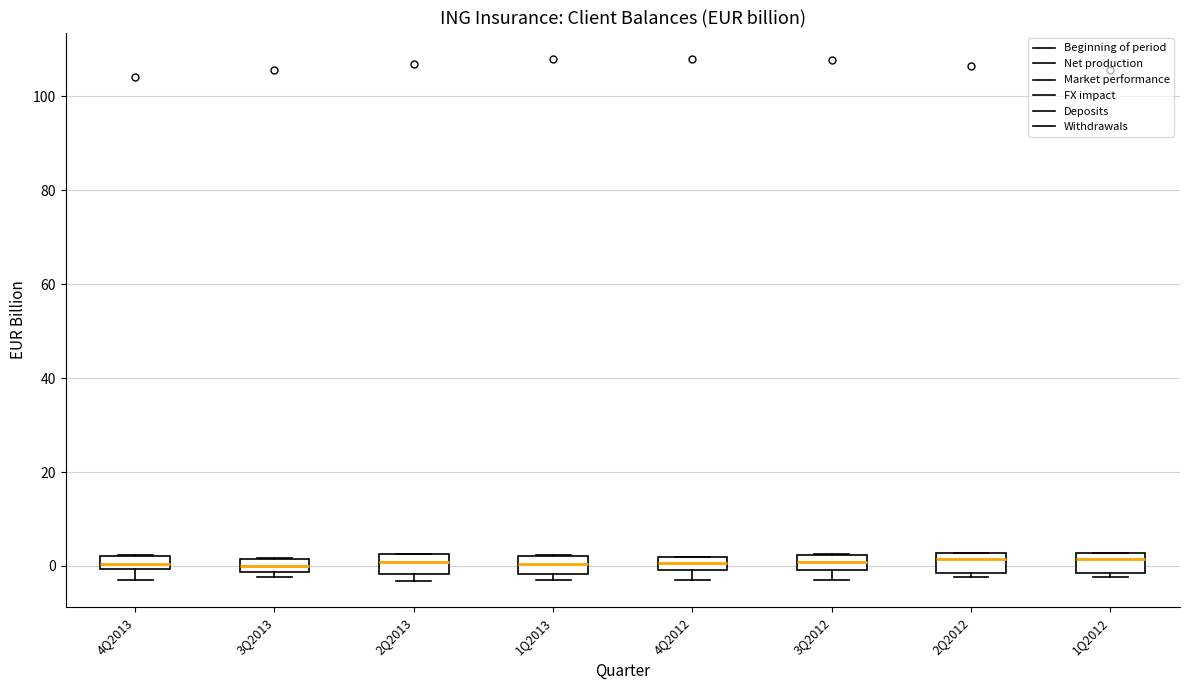

Where is the lower edge of the box for 1Q2012 on the y-axis? The values are not printed on the chart, so give them approximately, as read against the axis.

-2